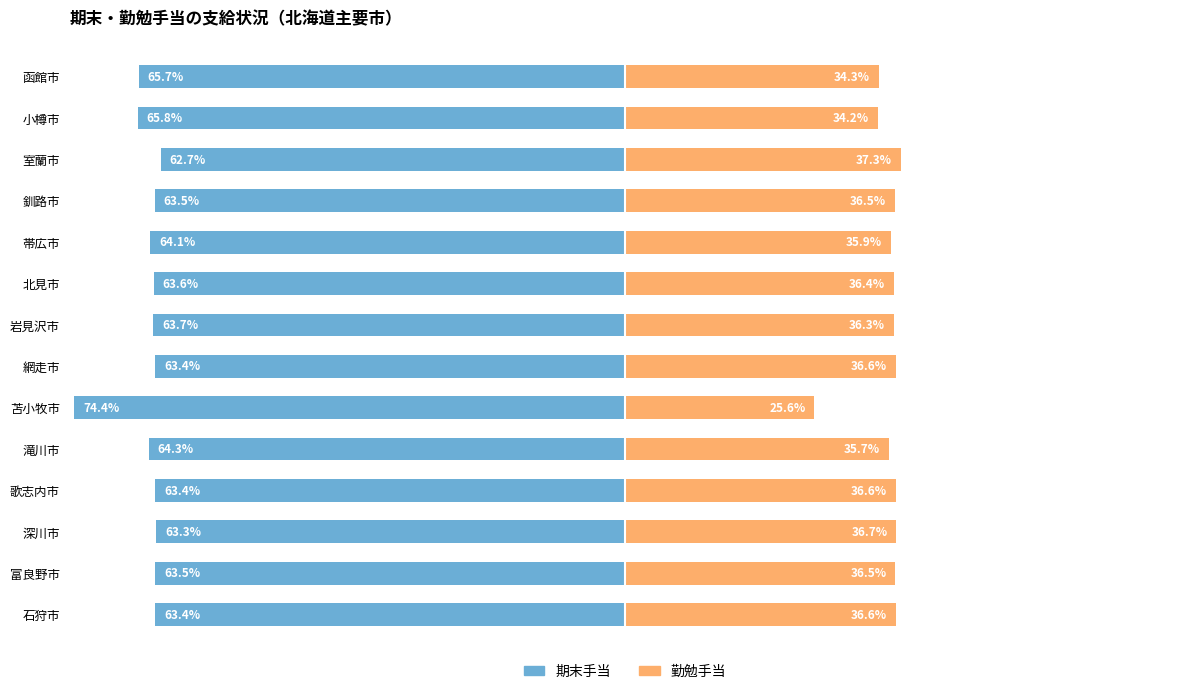

What is the value of the 期末手当 bar at the 11th from the left?

-63.4